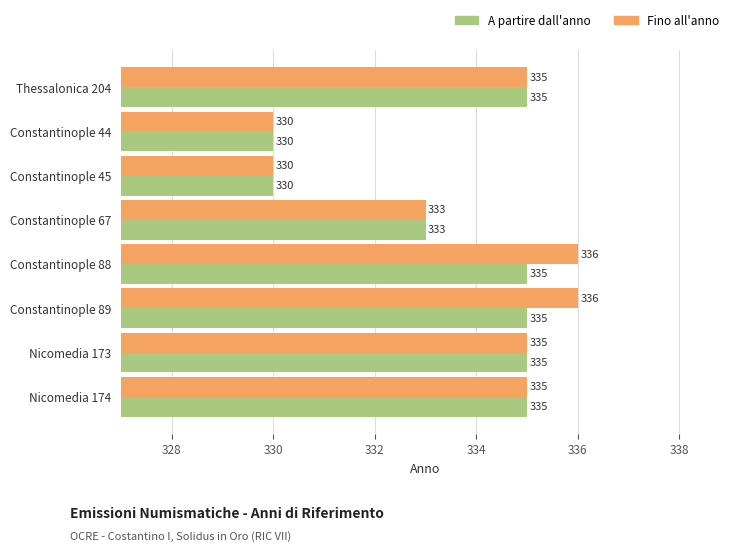

Rank the series by their maximum value, from lowest to highest.

A partire dall'anno, Fino all'anno